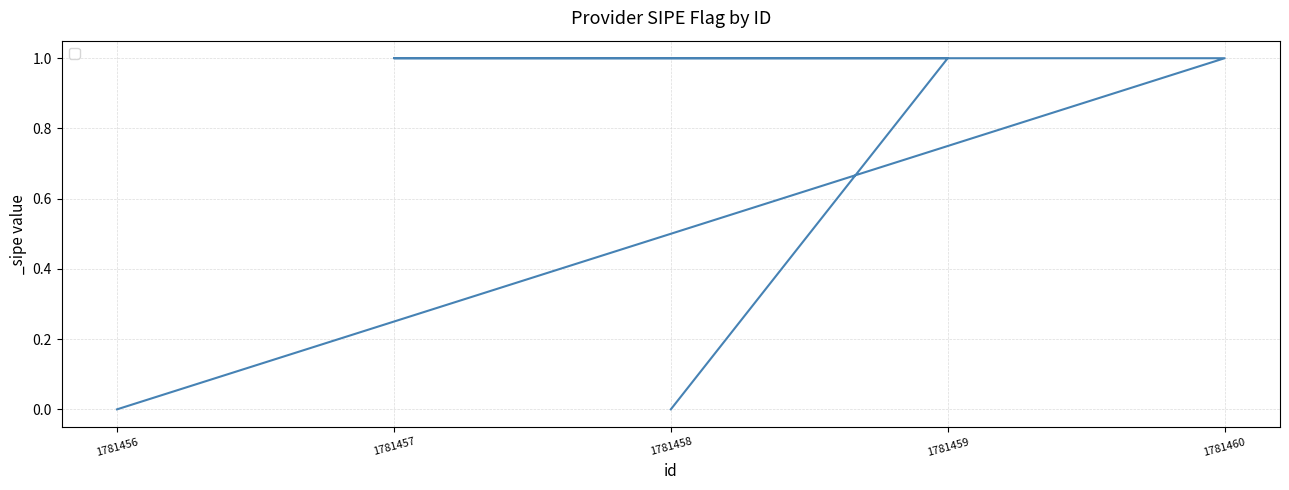

Does the chart display data point markers on the line(s)?

No